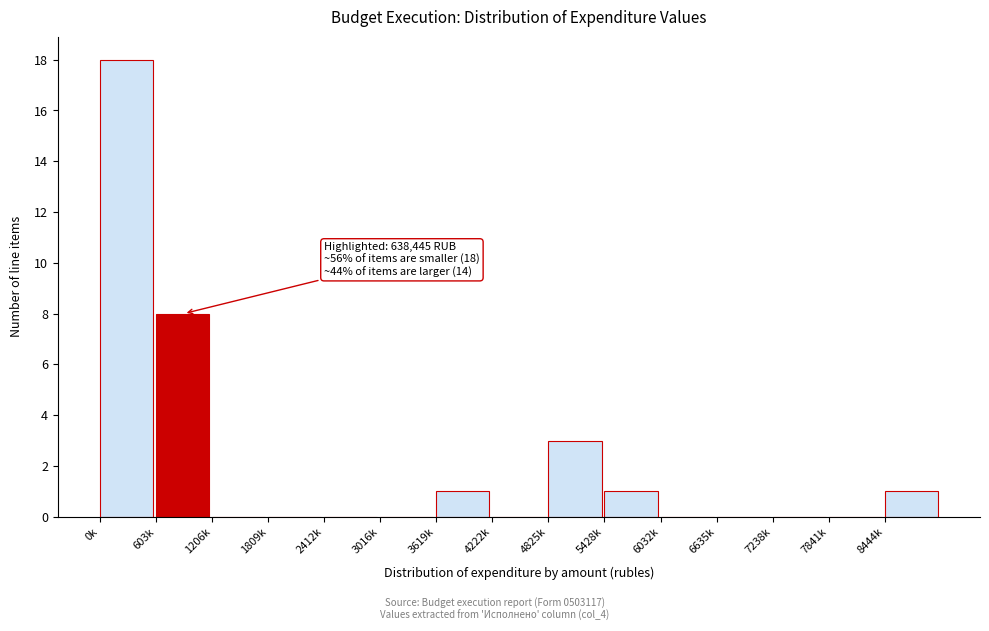

Reading left to right, transcribe all the data shown in this chart.

0k=18	603k=8	1206k=0	1809k=0	2412k=0	3016k=0	3619k=1	4222k=0	4825k=3	5428k=1	6032k=0	6635k=0	7238k=0	7841k=0	8444k=1